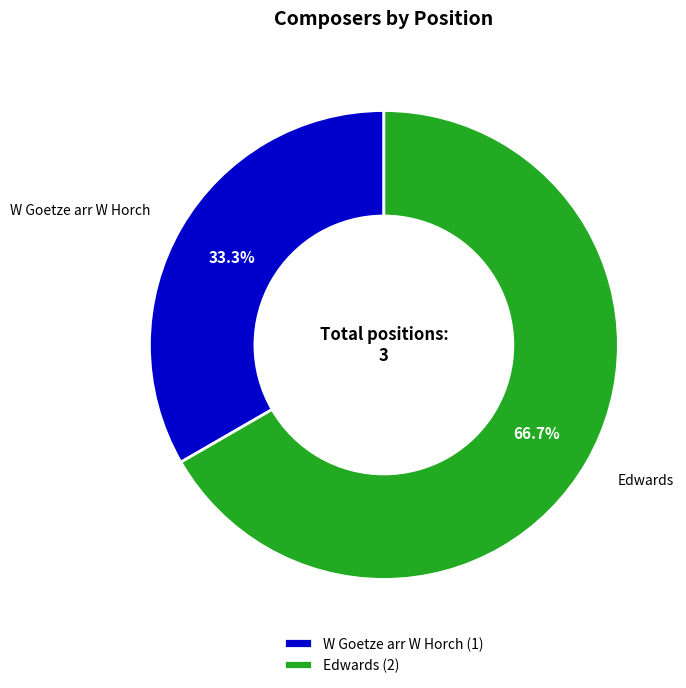

To the nearest percent, what percentage of the pie is Edwards?

67%